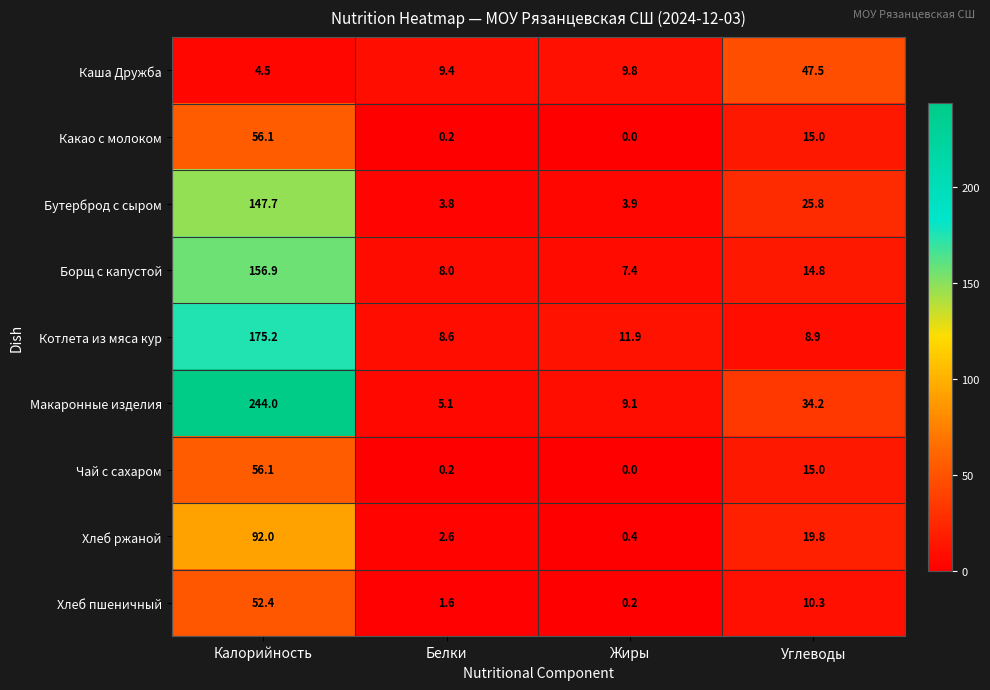

How many values in the Котлета из мяса кур series are below 11?

2